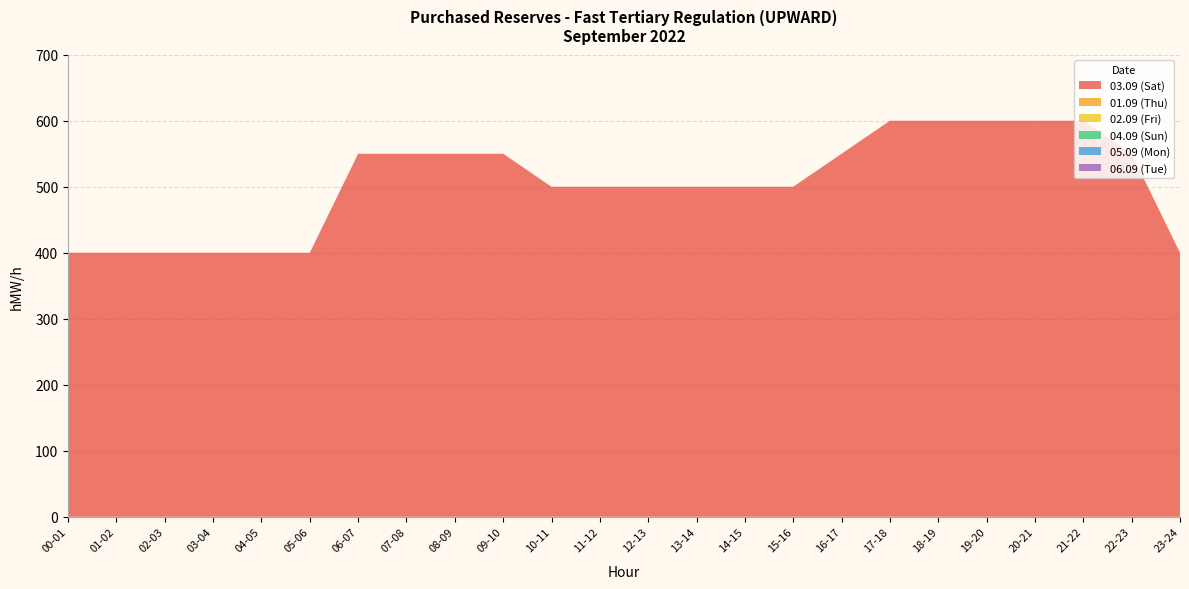

Reading right to left, what are all the values shown in this chart?

03.09 (Sat): 400	550	600	600	600	600	600	550	500	500	500	500	500	500	550	550	550	550	400	400	400	400	400	400
01.09 (Thu): 0	0	0	0	0	0	0	0	0	0	0	0	0	0	0	0	0	0	0	0	0	0	0	0
02.09 (Fri): 0	0	0	0	0	0	0	0	0	0	0	0	0	0	0	0	0	0	0	0	0	0	0	0
04.09 (Sun): 0	0	0	0	0	0	0	0	0	0	0	0	0	0	0	0	0	0	0	0	0	0	0	0
05.09 (Mon): 0	0	0	0	0	0	0	0	0	0	0	0	0	0	0	0	0	0	0	0	0	0	0	0
06.09 (Tue): 0	0	0	0	0	0	0	0	0	0	0	0	0	0	0	0	0	0	0	0	0	0	0	0